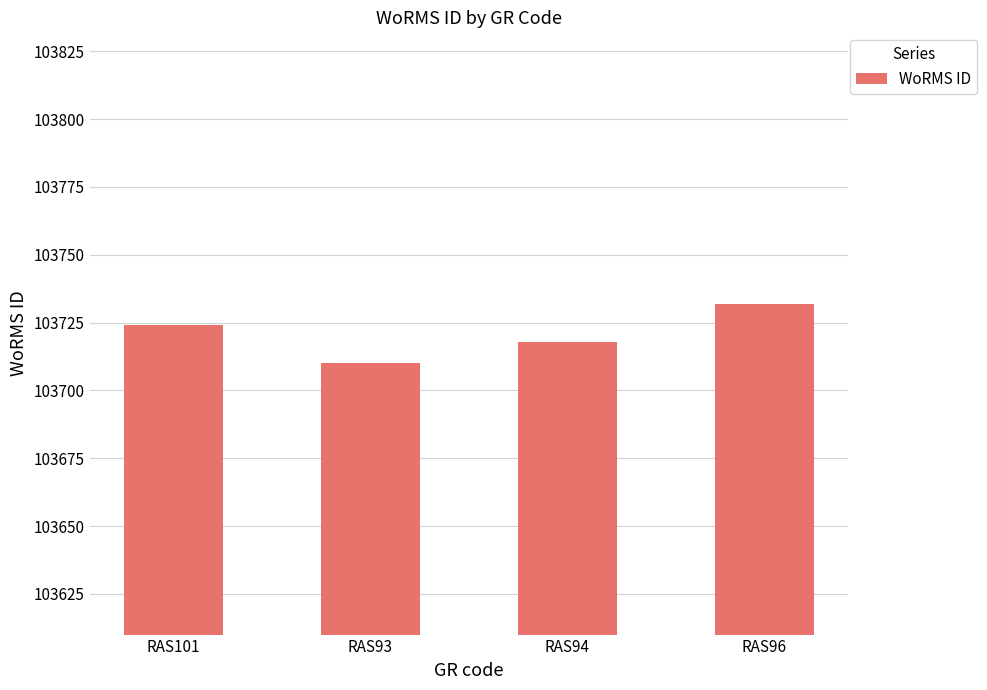

The value at RAS101 is 33845. True or false?

False